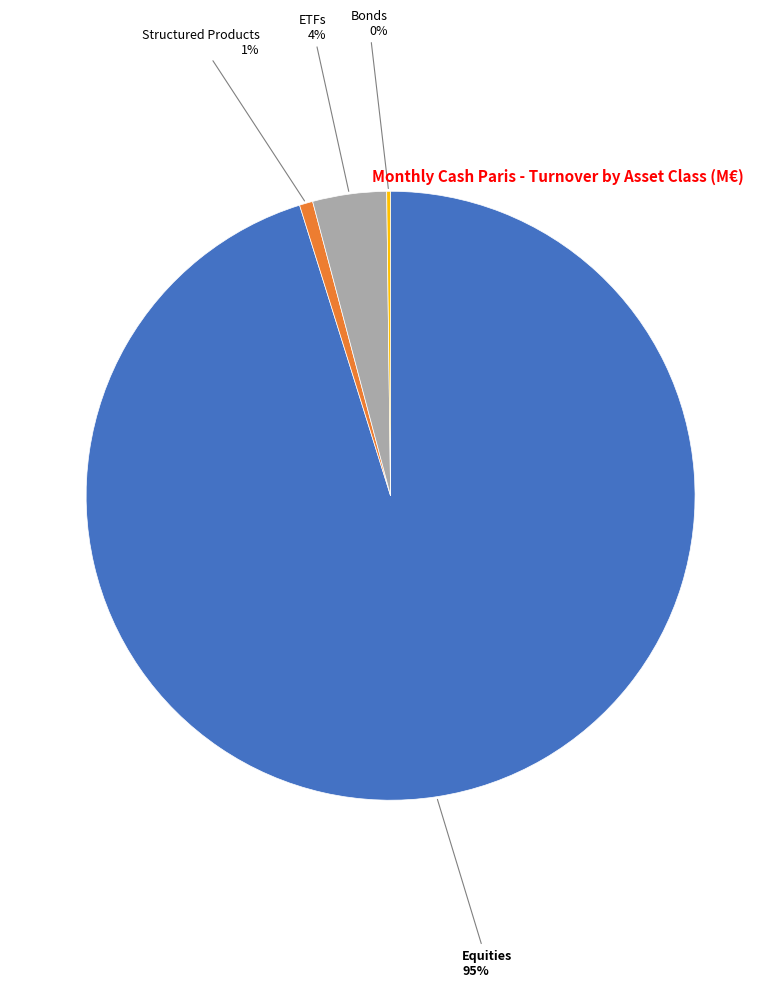

To the nearest percent, what percentage of the pie is Structured Products?

1%